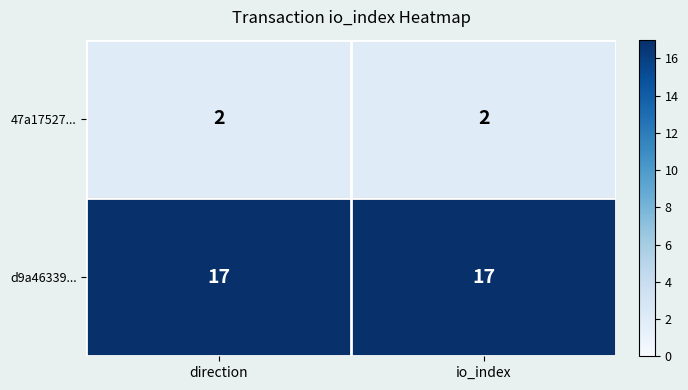

At direction, list the series in order from smallest to largest.

47a17527..., d9a46339...